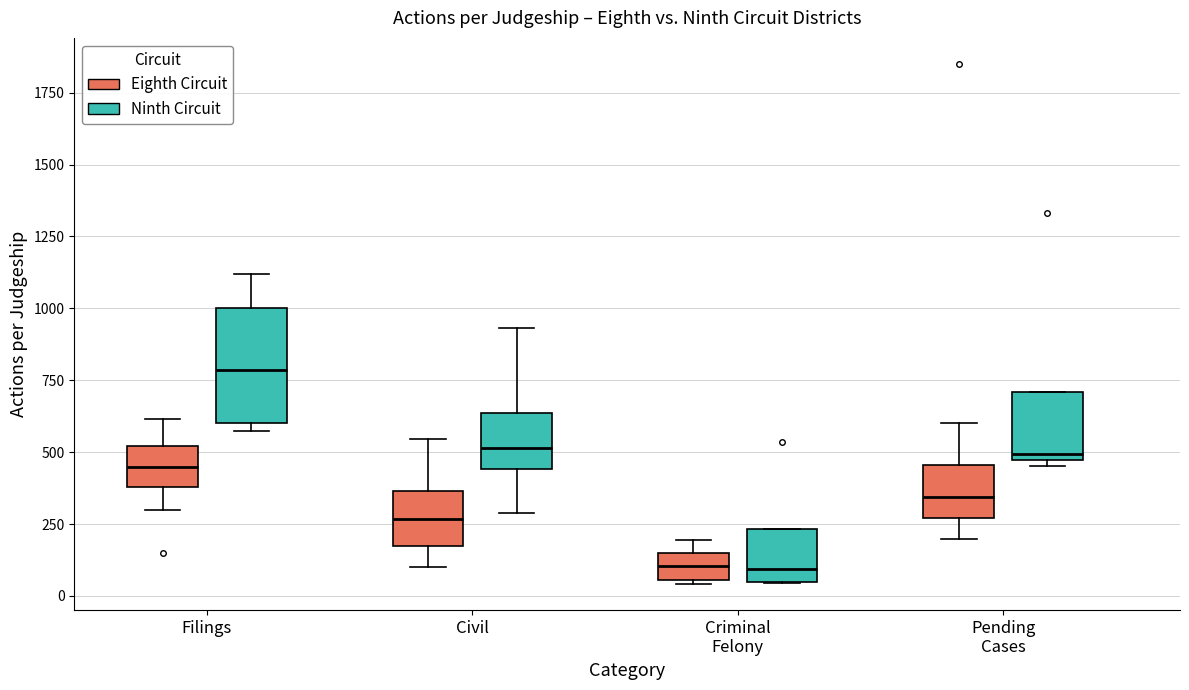

Reading left to right, read every box against the y-axis: the position of its median line, the range the box covers, and the ends of its whiskers. The values are not printed on the chart, so give them approximately, as read against the axis.

Filings (Eighth Circuit): median 450, box 400 to 500, whiskers 300 to 600
Filings (Ninth Circuit): median 800, box 600 to 1000, whiskers 550 to 1100
Civil (Eighth Circuit): median 250, box 200 to 350, whiskers 100 to 550
Civil (Ninth Circuit): median 500, box 450 to 650, whiskers 300 to 950
Criminal Felony (Eighth Circuit): median 100, box 50 to 150, whiskers 50 (just below the box's lower edge) to 200
Criminal Felony (Ninth Circuit): median 100, box 50 to 250, whiskers 50 to 250
Pending Cases (Eighth Circuit): median 350, box 250 to 450, whiskers 200 to 600
Pending Cases (Ninth Circuit): median 500, box 450 to 700, whiskers 450 (just below the box's lower edge) to 700